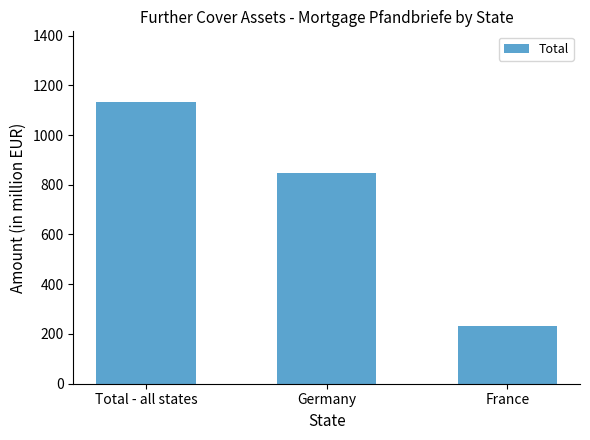

True or false: the data shows 849.0 at Germany.

True